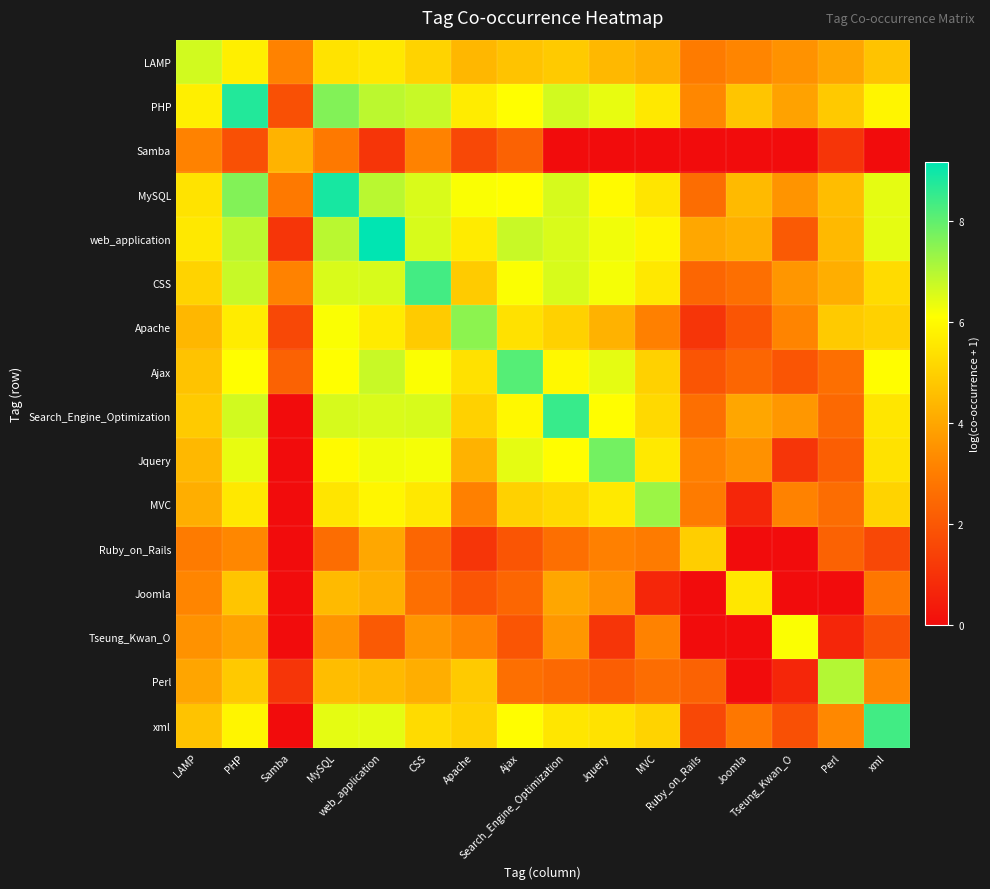

Rank the series at web_application from highest to lowest value.

web_application, MySQL, PHP, Ajax, CSS, Search_Engine_Optimization, xml, Jquery, MVC, Apache, LAMP, Perl, Joomla, Ruby_on_Rails, Tseung_Kwan_O, Samba